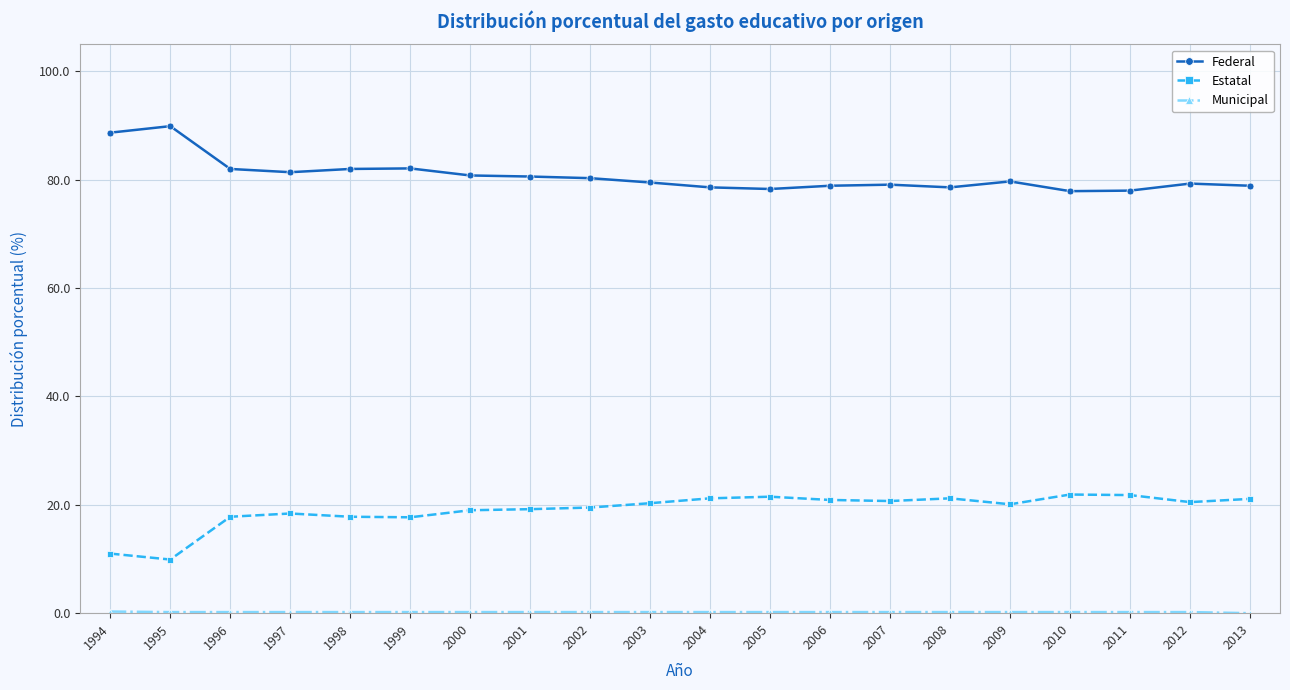

Which series has the largest total across all categories?

Federal